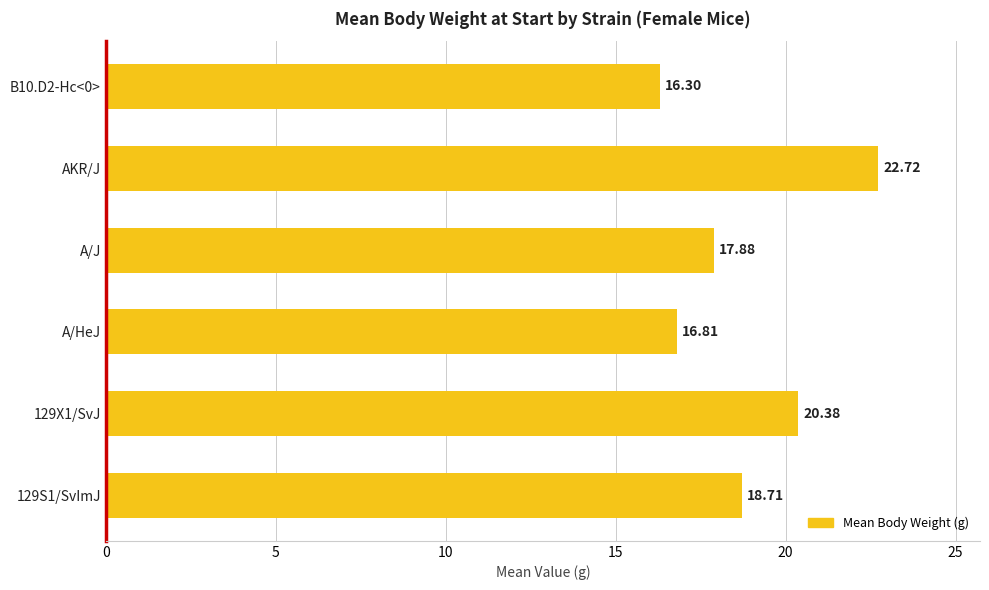

What is the ratio of the value at 129S1/SvImJ to the value at AKR/J?

0.8